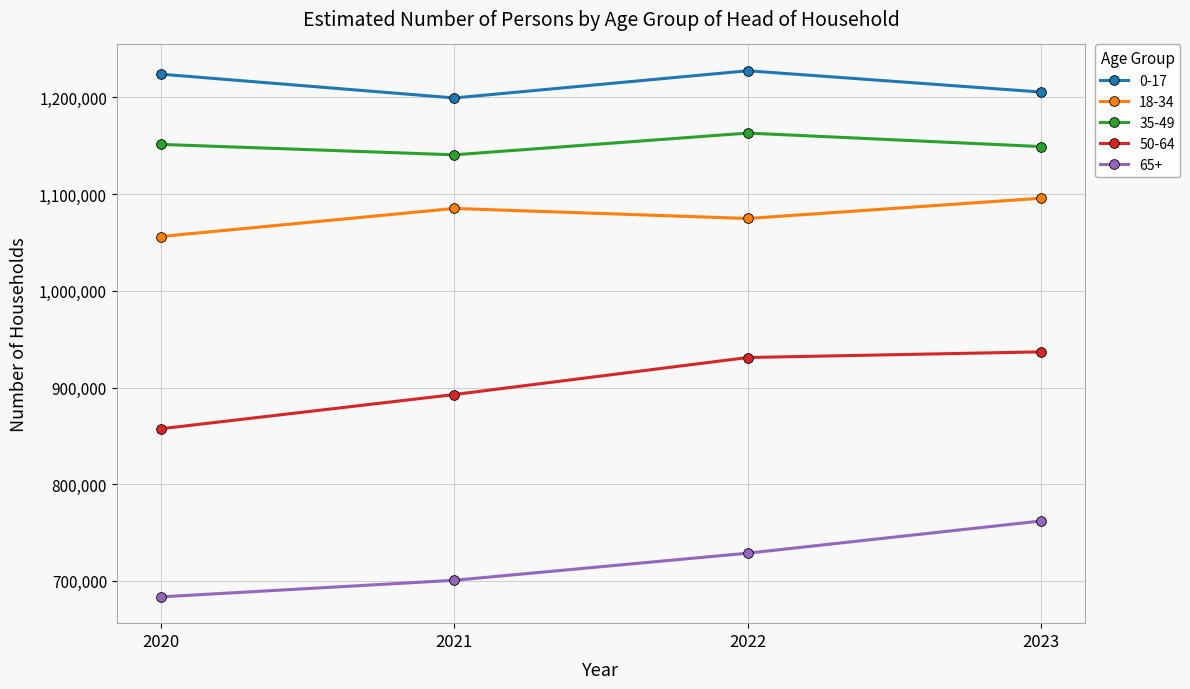

Which series changed the most between 2020 and 2021?

50-64